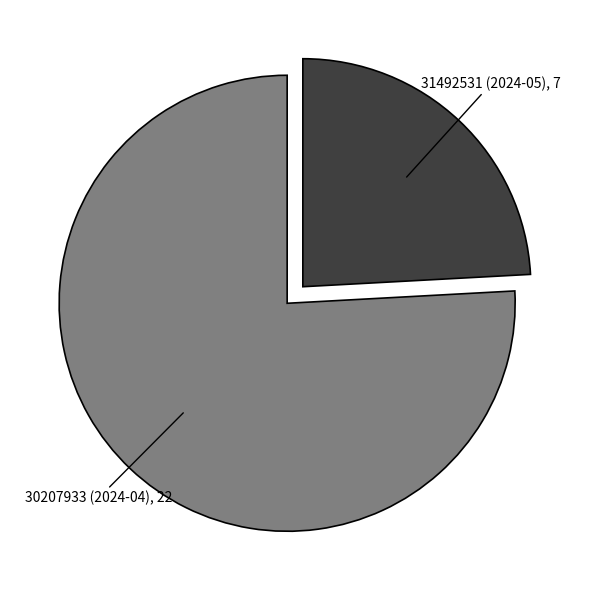

Is there any slice that represents more than half of the pie?

Yes